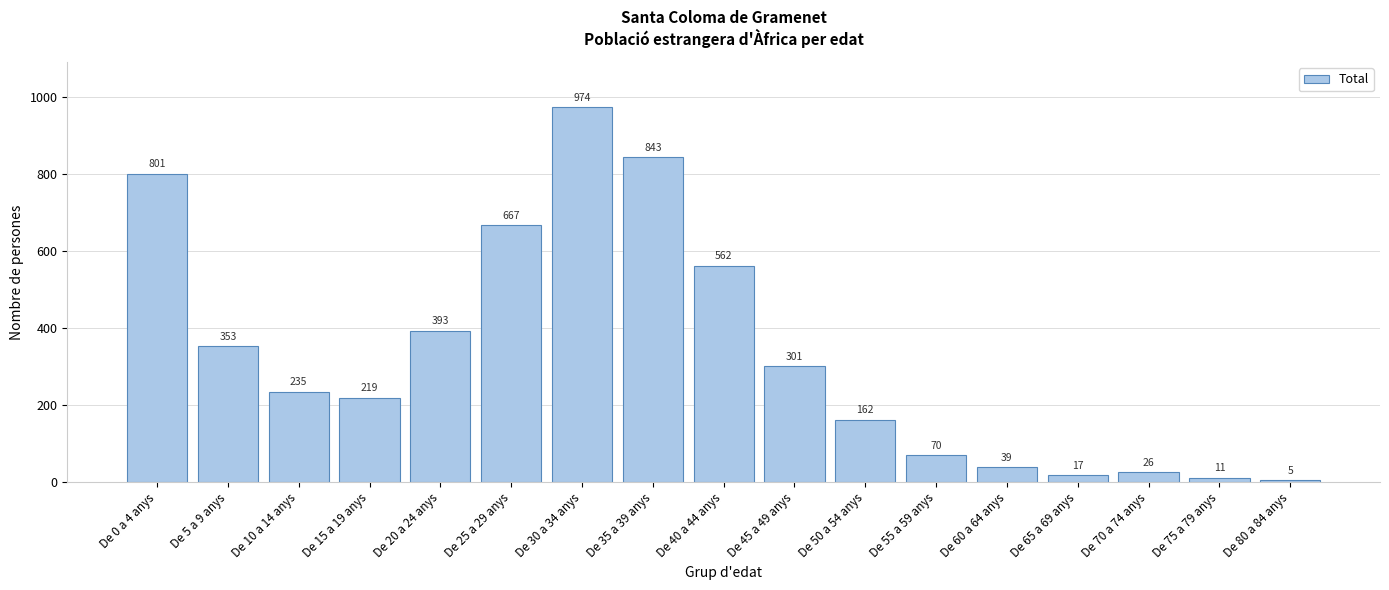

Reading left to right, extract all data points from this chart.

801	353	235	219	393	667	974	843	562	301	162	70	39	17	26	11	5